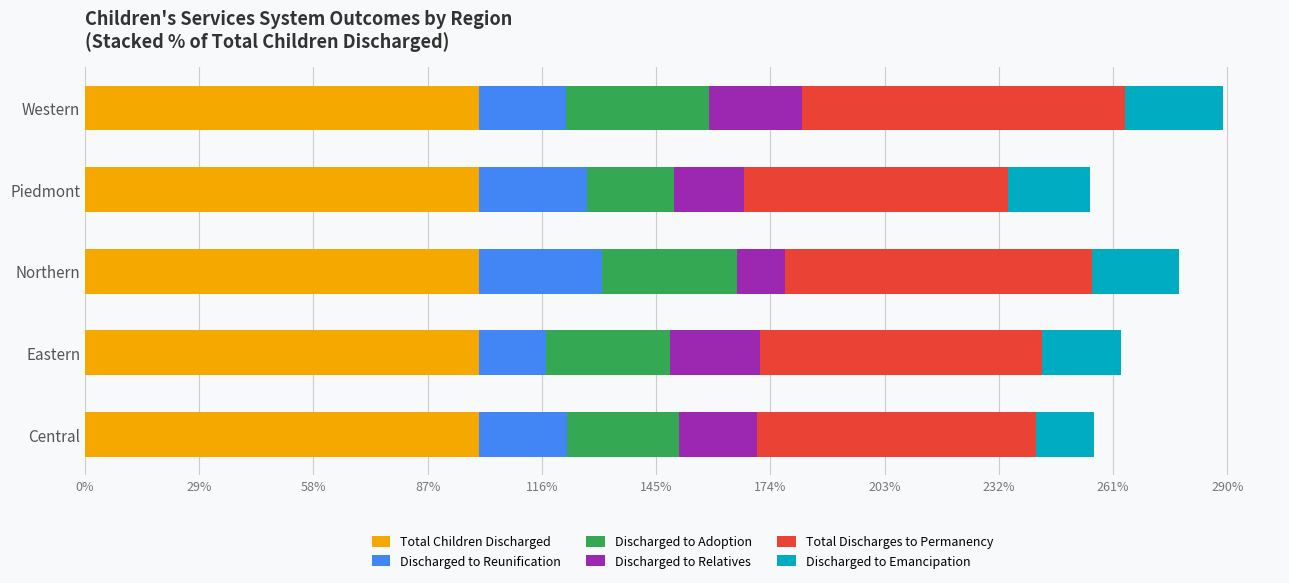

What is the minimum value for Total Children Discharged?

100.0